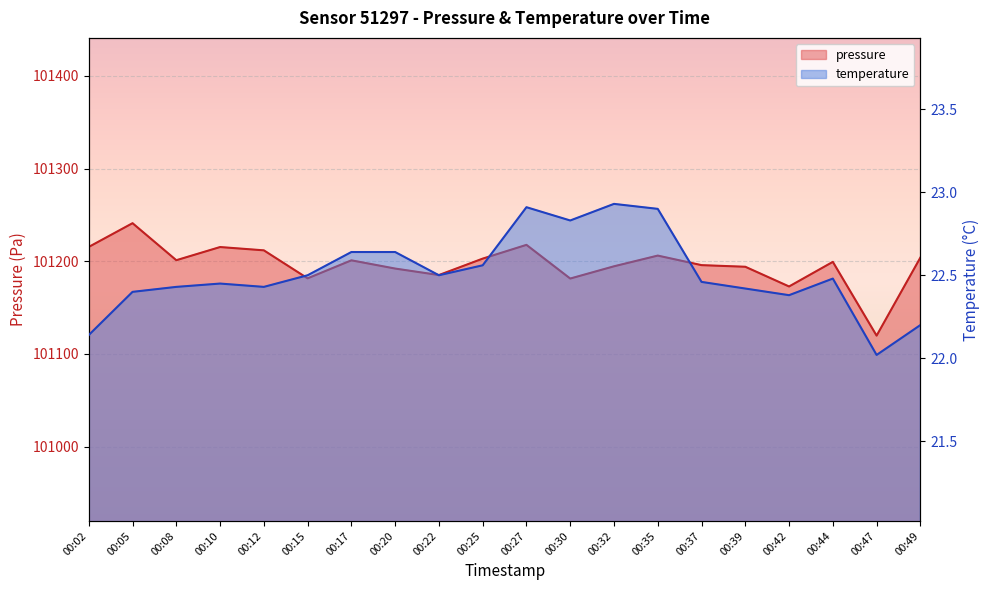

List the series in order of their peak value, highest first.

pressure, temperature